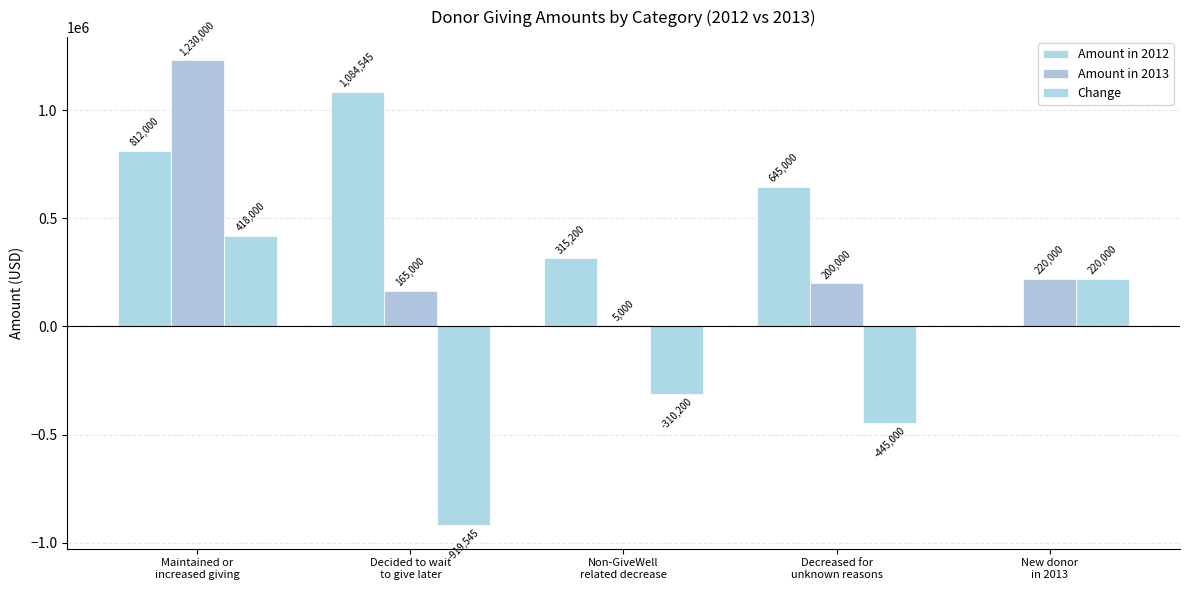

Are the bars grouped side by side (vs. stacked)?

Yes